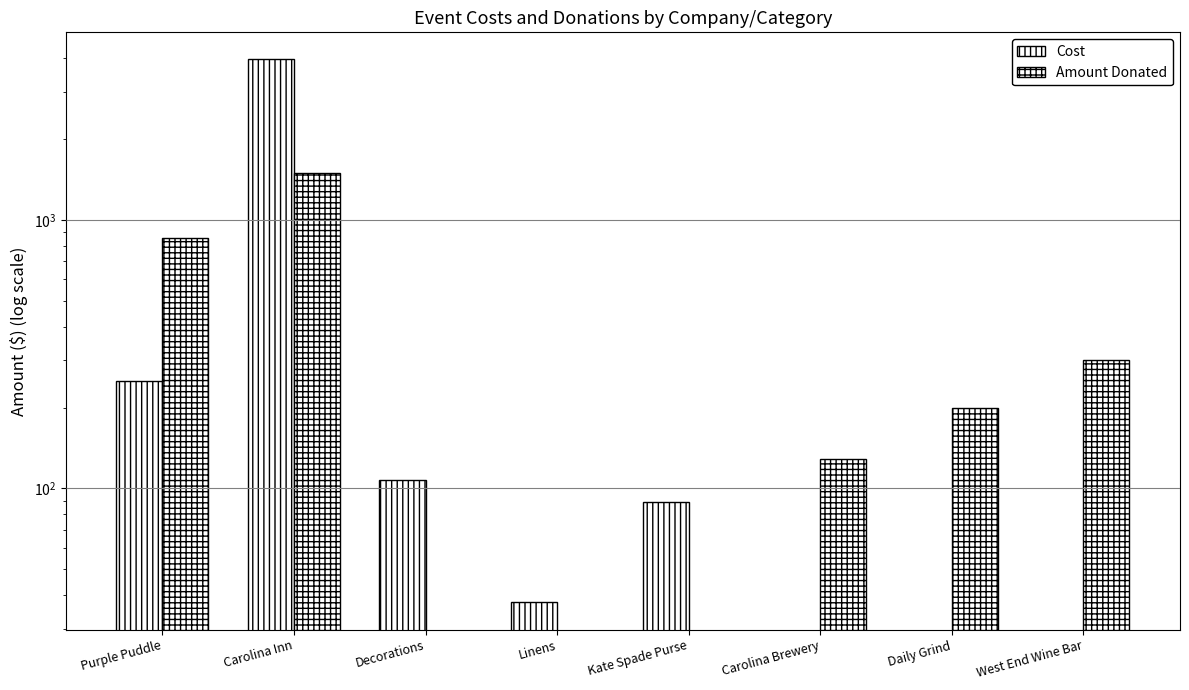

Reading right to left, extract all data points from this chart.

Cost: West End Wine Bar=0.0	Daily Grind=0.0	Carolina Brewery=0.0	Kate Spade Purse=89.0	Linens=37.6	Decorations=107.8	Carolina Inn=3955.0	Purple Puddle=252.0
Amount Donated: West End Wine Bar=300.0	Daily Grind=200.0	Carolina Brewery=129.0	Kate Spade Purse=0.0	Linens=0.0	Decorations=0.0	Carolina Inn=1500.0	Purple Puddle=853.6